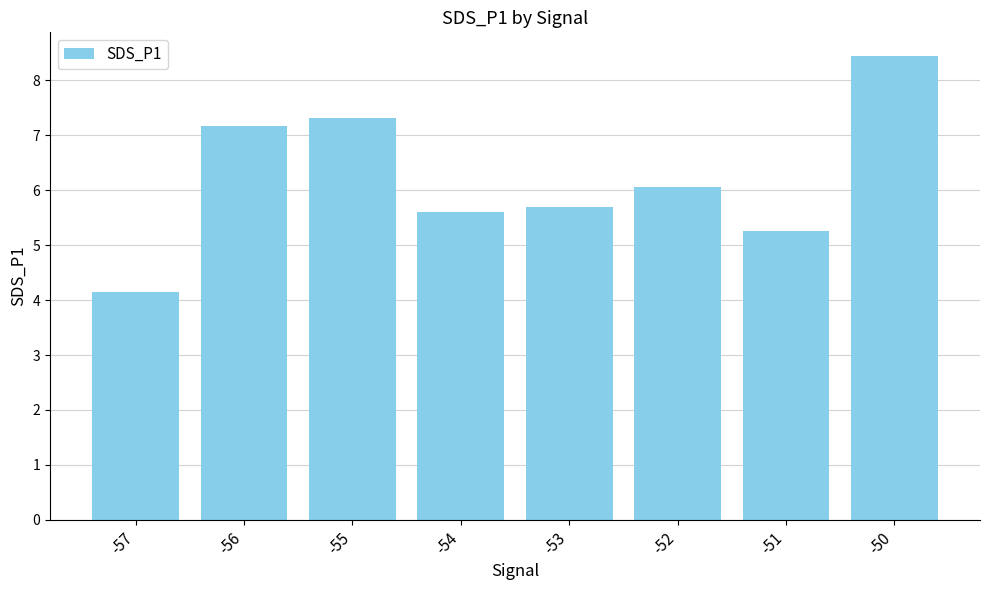

Rank the categories by value from highest to lowest.

-50, -55, -56, -52, -53, -54, -51, -57